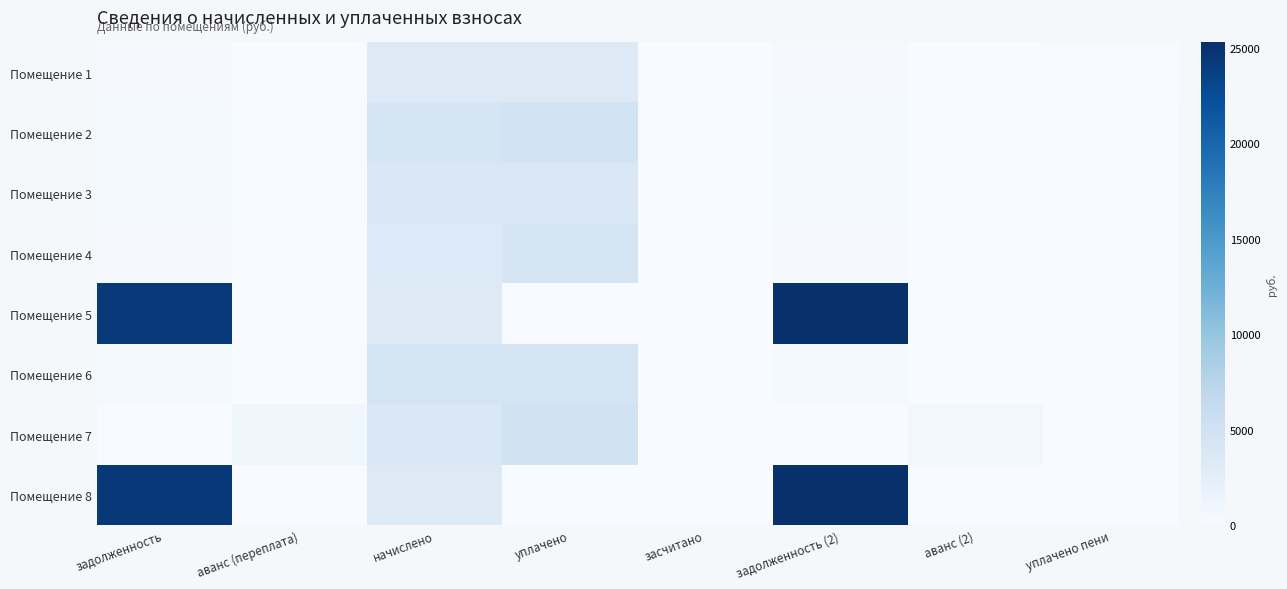

What is the maximum value shown in the chart?

25287.8